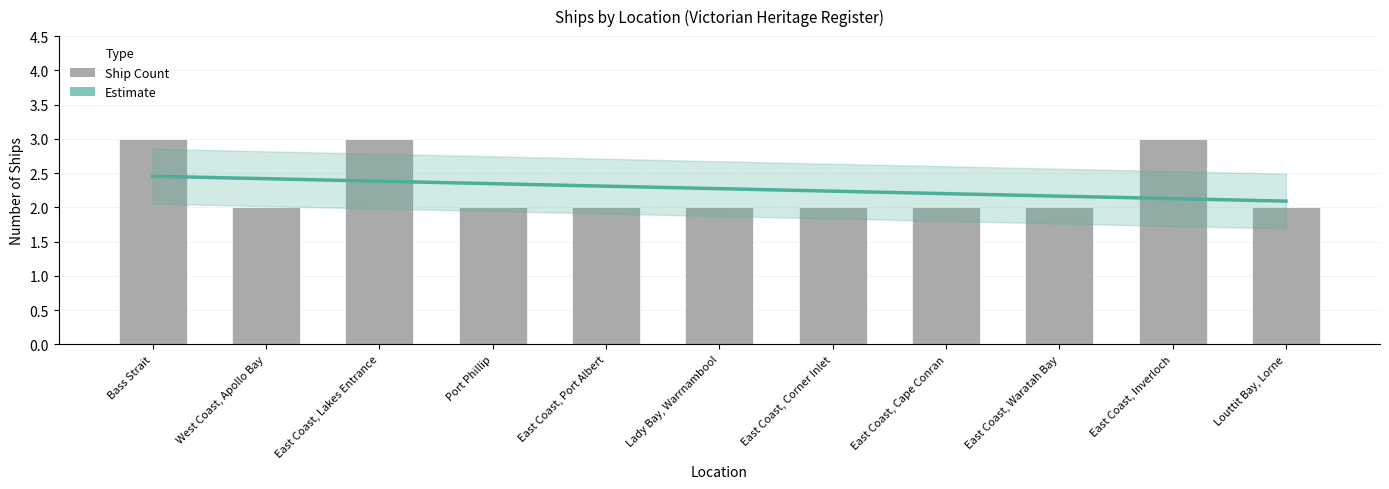

At which category does the chart reach its peak across all series?

Bass Strait